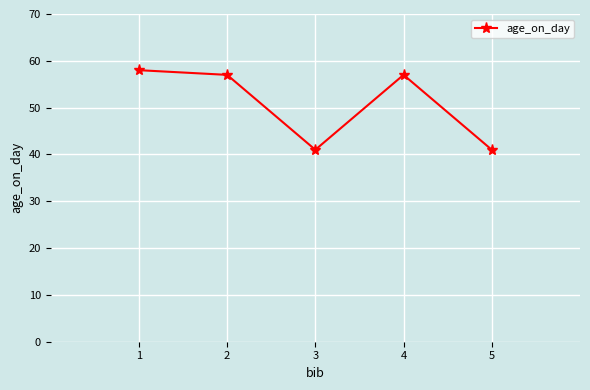

What is the difference between the values at 1 and 5?

17